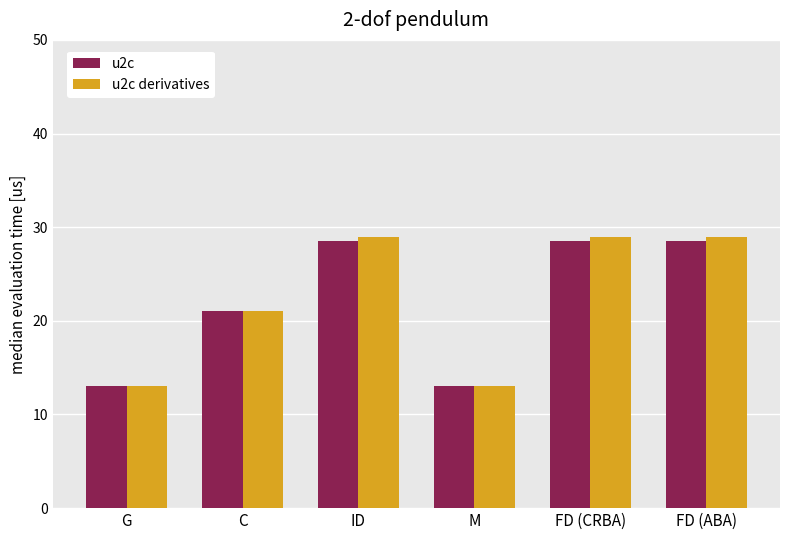

What is the maximum value for u2c derivatives?

29.0